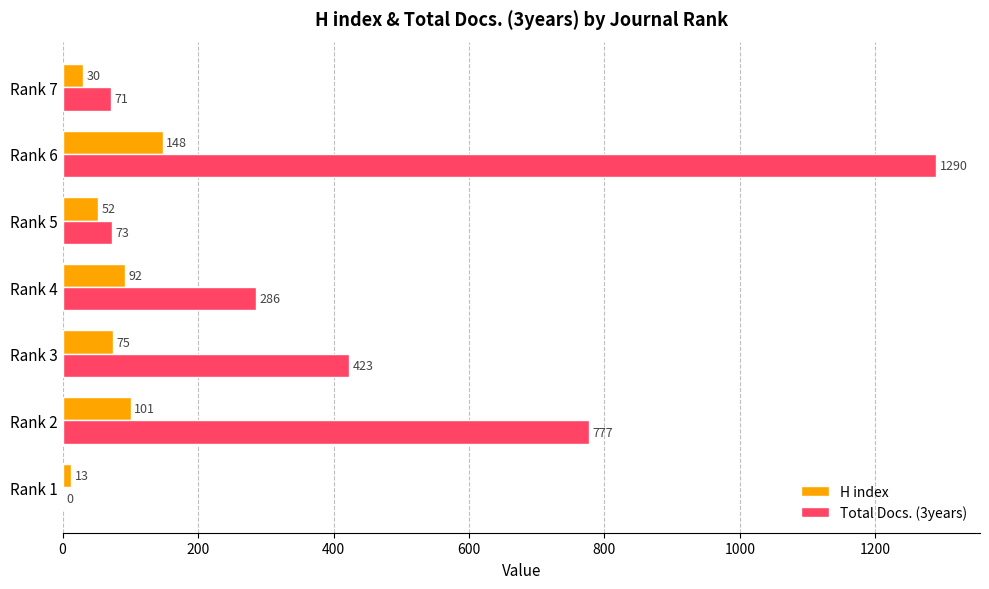

What is the maximum value for Total Docs. (3years)?

1290